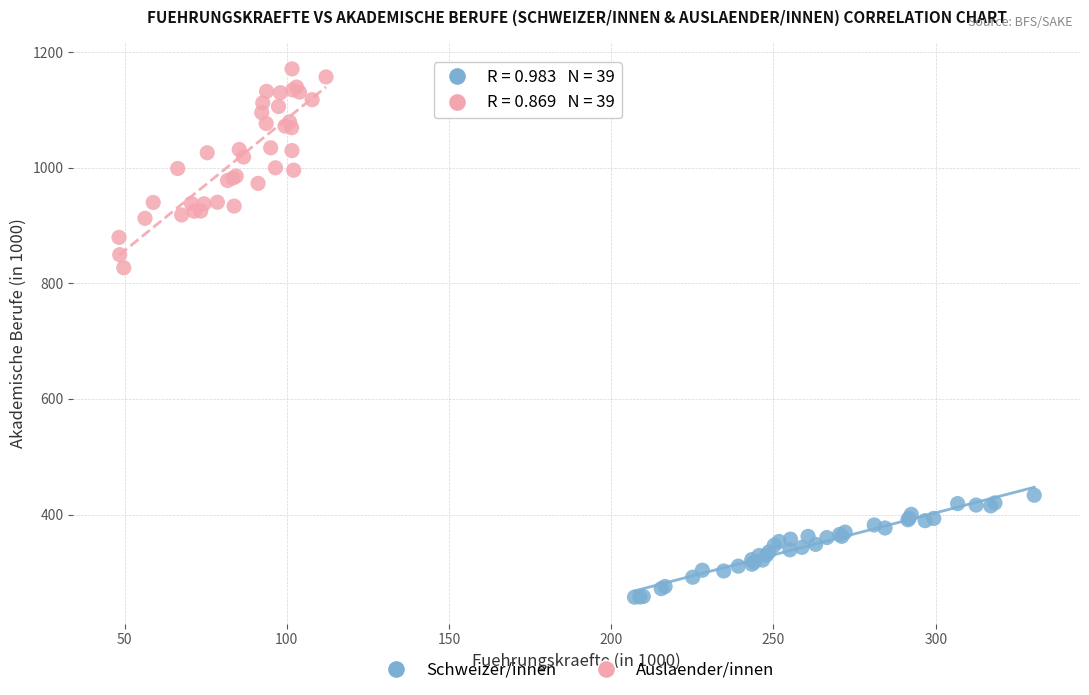

Which series contains the lowest Y value?

Schweizer/innen